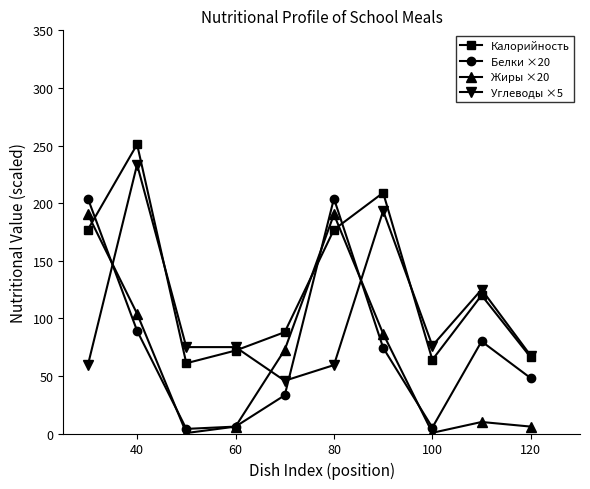

What is the value of the Углеводы ×5 point at the 7th from the left?

193.3